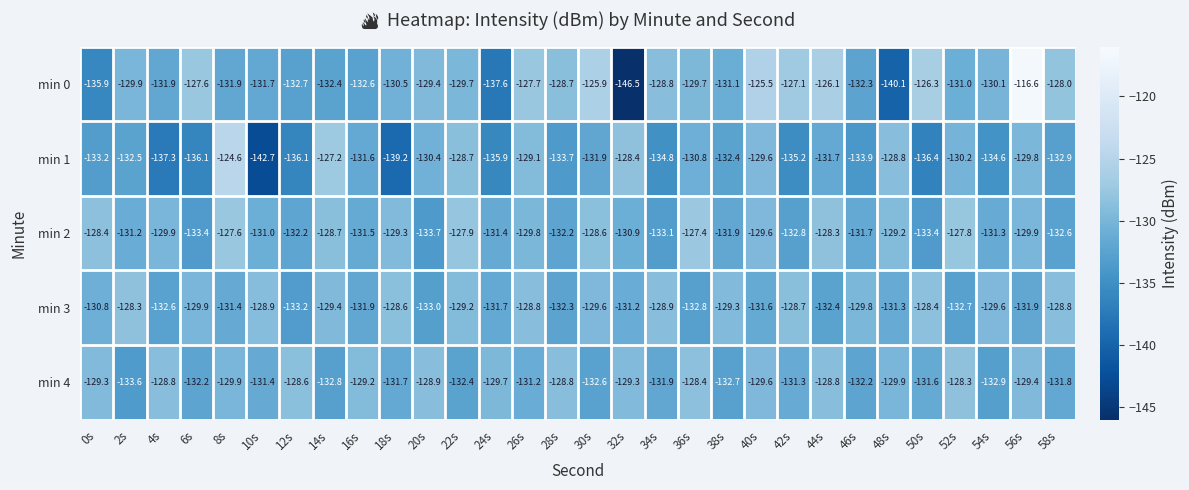

Is it true that min 1 equals -133.2 at 0s?

True